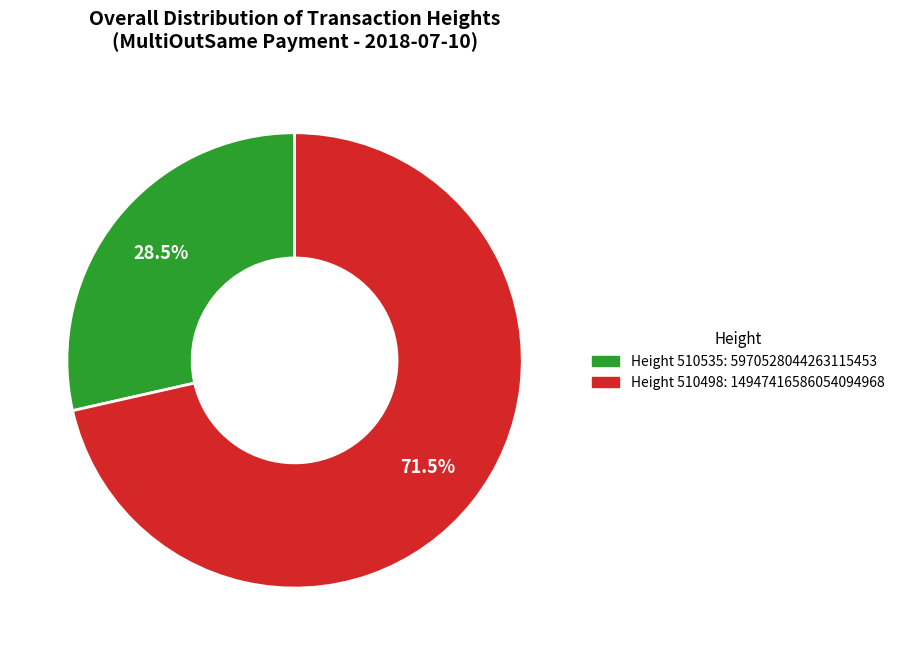

How many slices are in this pie chart?

2